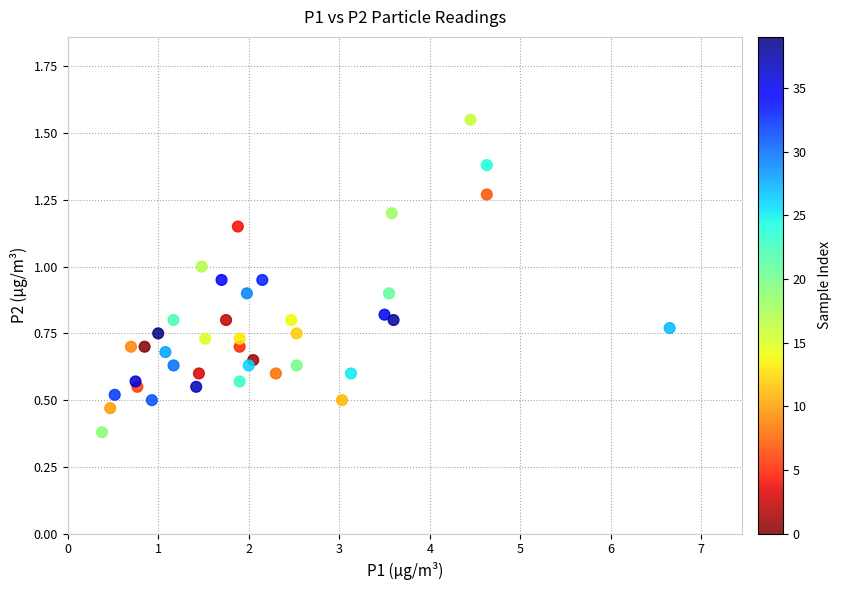

What is the range of X values (max minus min)?

6.3